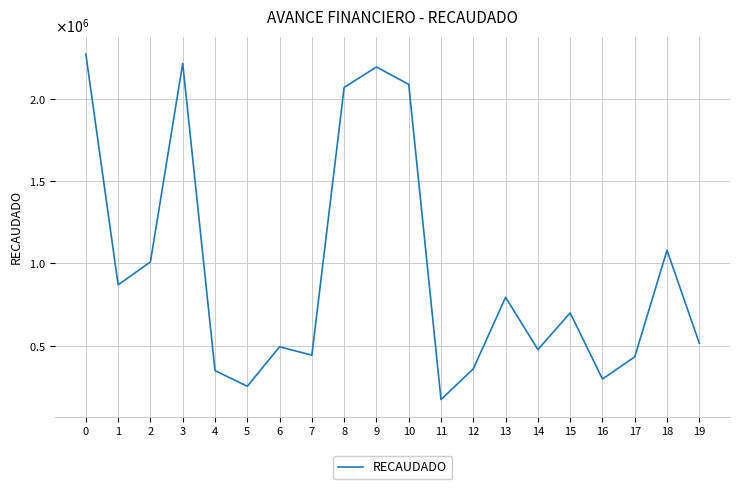

Does the chart display data point markers on the line(s)?

No